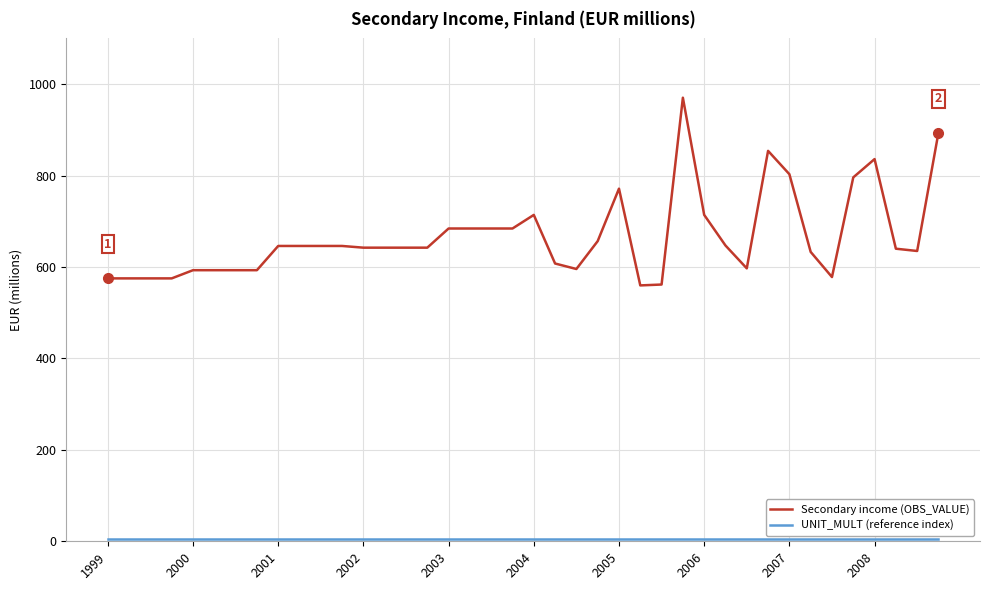

At how many categories does at least one series exceed 300?

40